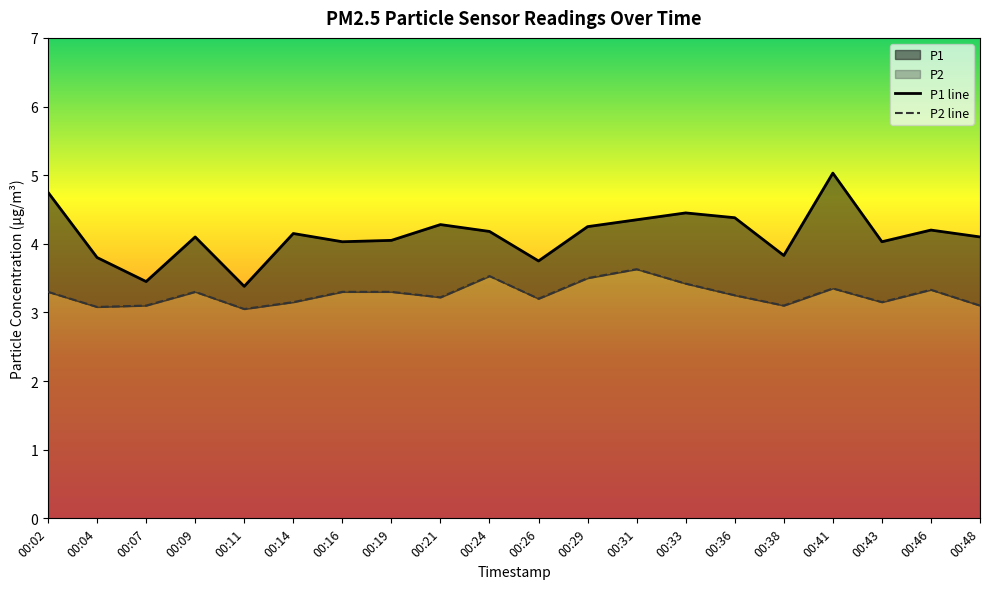

Where is the first local minimum for P2?

00:04